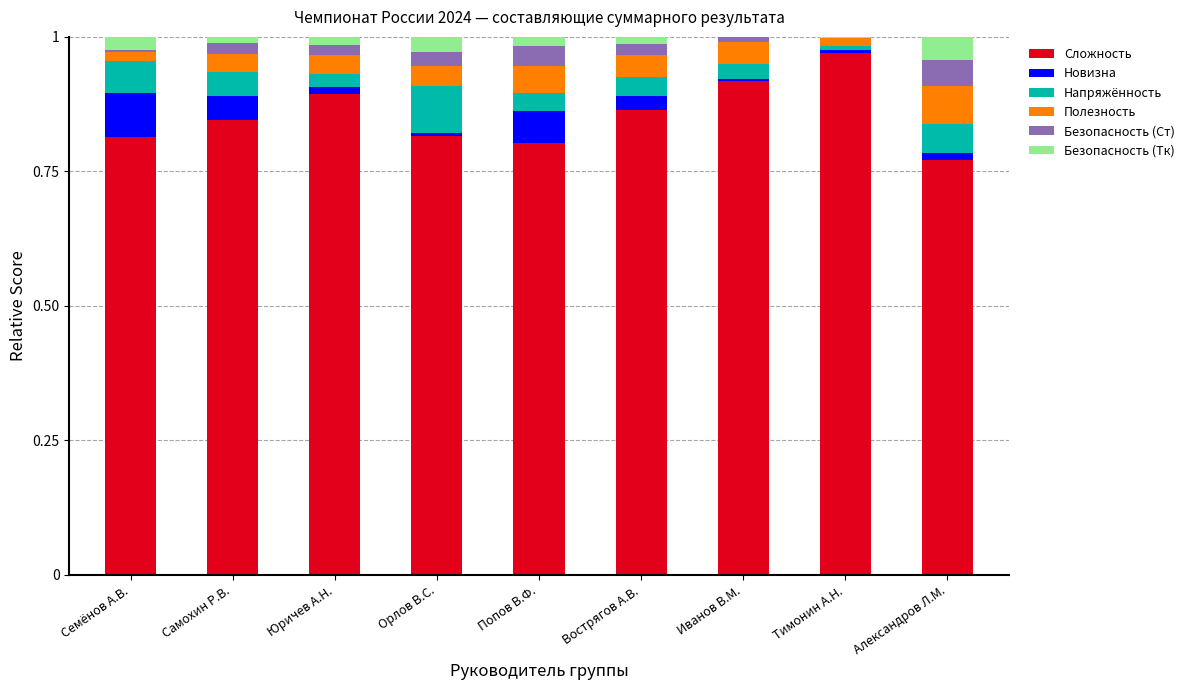

Which category has the highest value in the Сложность series?

Тимонин А.Н.